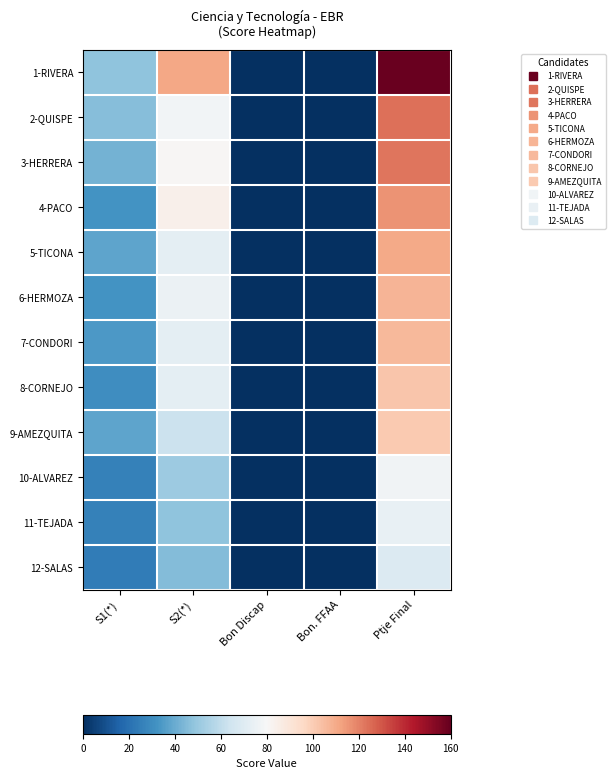

What is the total value across all series at S2(*)?

852